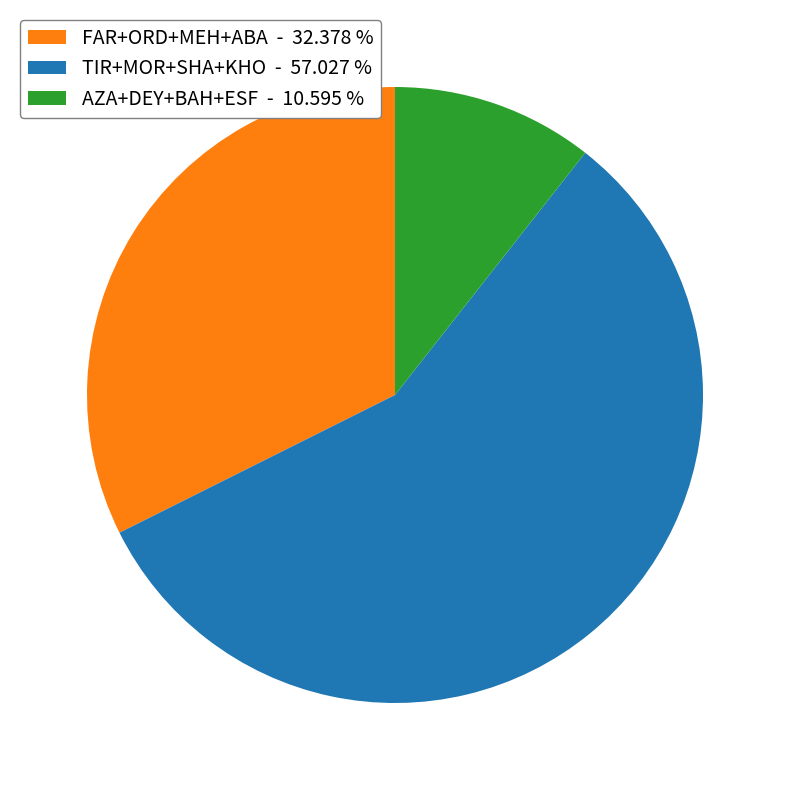

Rank the categories by value from lowest to highest.

AZA+DEY+BAH+ESF - 10.595 %, FAR+ORD+MEH+ABA - 32.378 %, TIR+MOR+SHA+KHO - 57.027 %